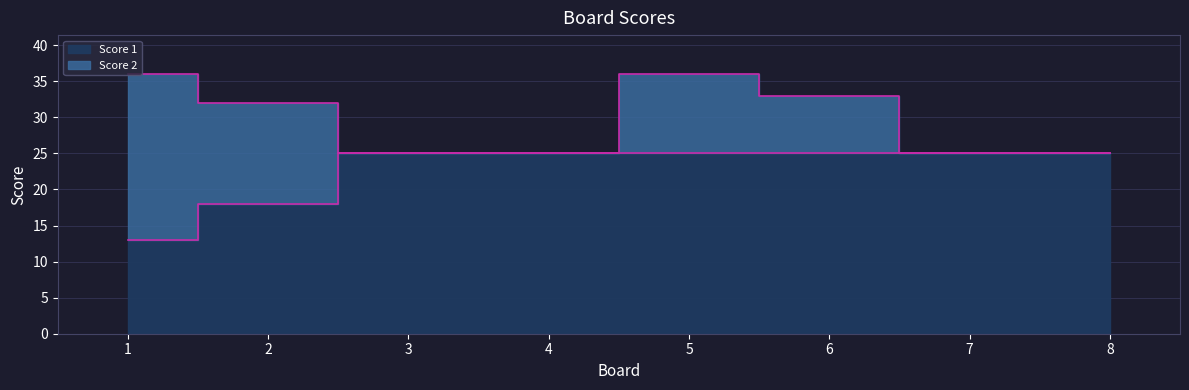

Which has a higher value, 7 or 3?

7